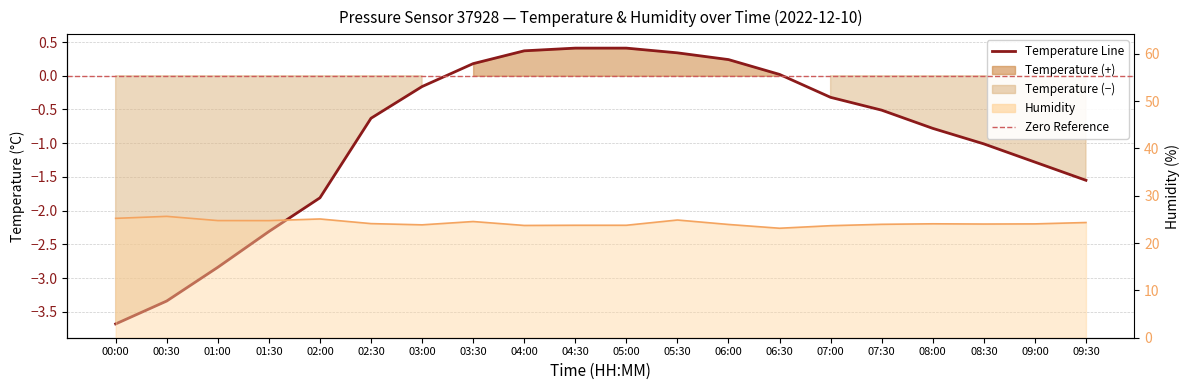

Which series has the largest range (max minus min)?

Temperature